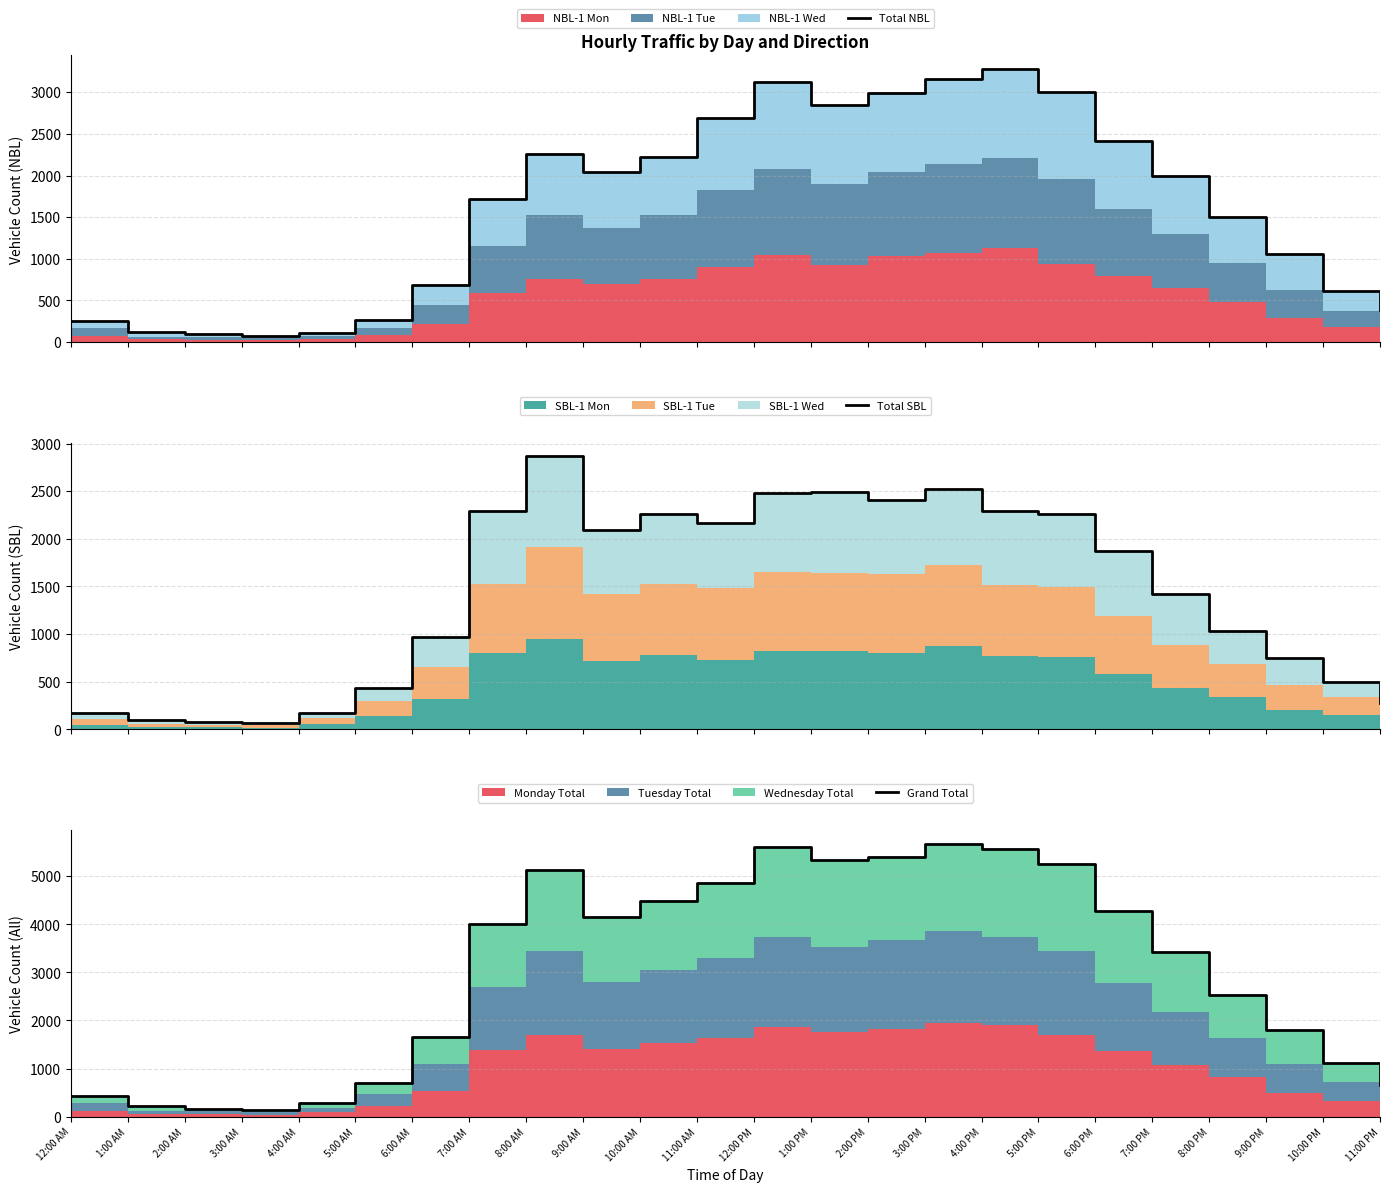

How many interior local valleys does the Total NBL series have?

3